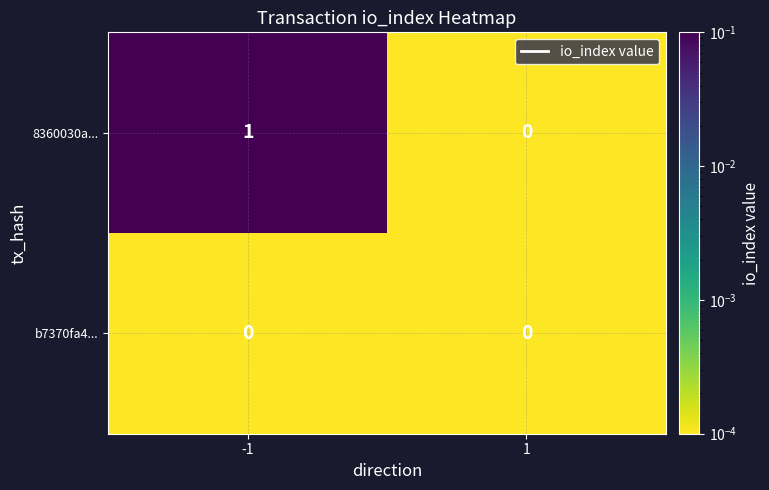

At which category does the chart reach its peak across all series?

-1